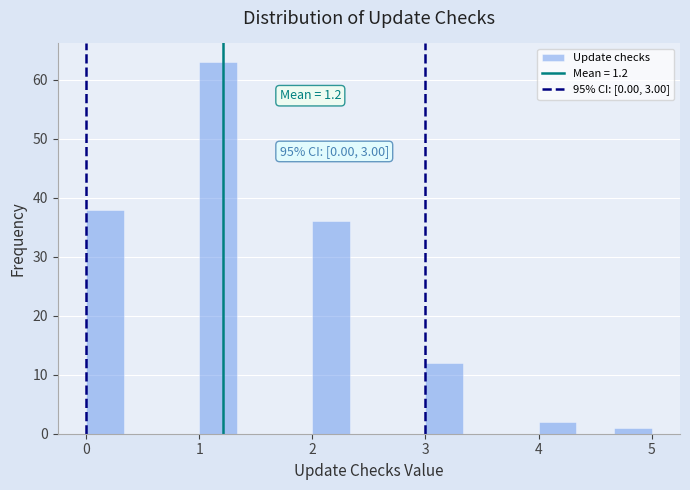

Read against the x-axis, roughly where is the centre of the tallest bar?

1.2